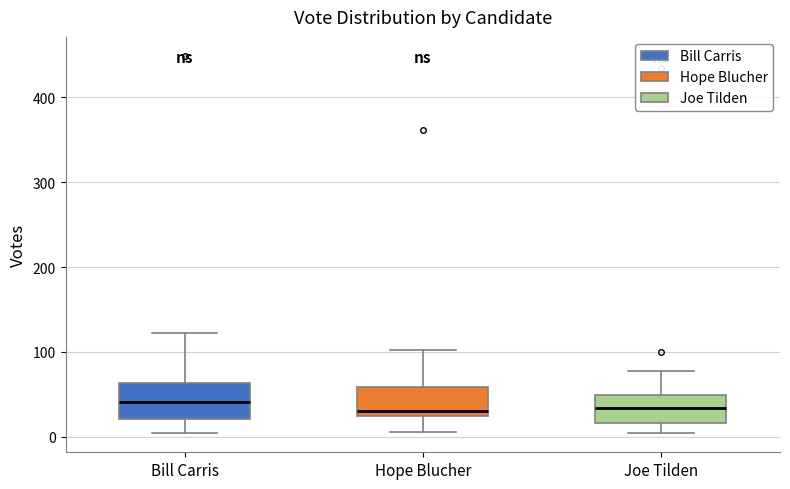

Reading left to right, transcribe this box plot: for each box, give where its median line is, the range the box spans, and where its two whiskers end, as read against the y-axis. The values are not printed on the chart, so give them approximately, as read against the axis.

Bill Carris: median 40, box 20 to 60, whiskers 10 to 120
Hope Blucher: median 30, box 20 to 60, whiskers 10 to 100
Joe Tilden: median 30, box 20 to 50, whiskers 0 to 80